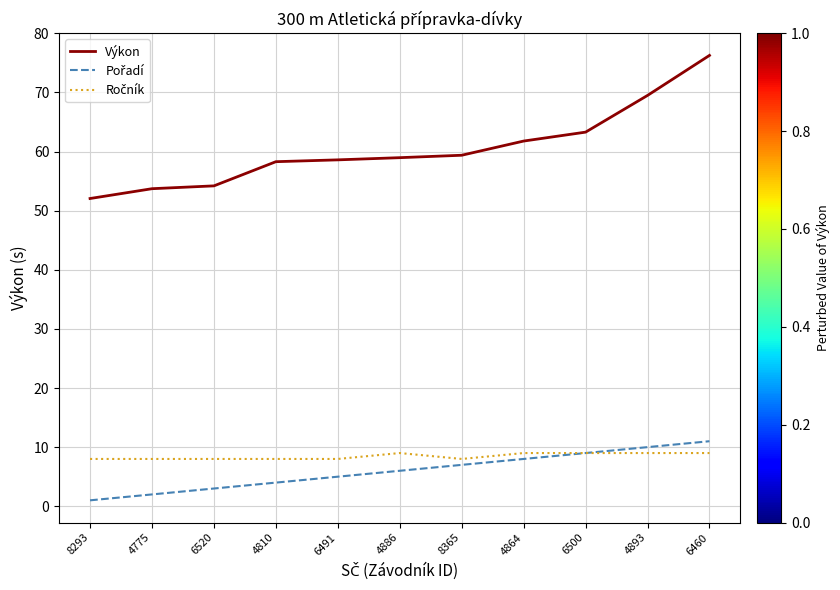

What is the total value across all series at 4864?

78.8